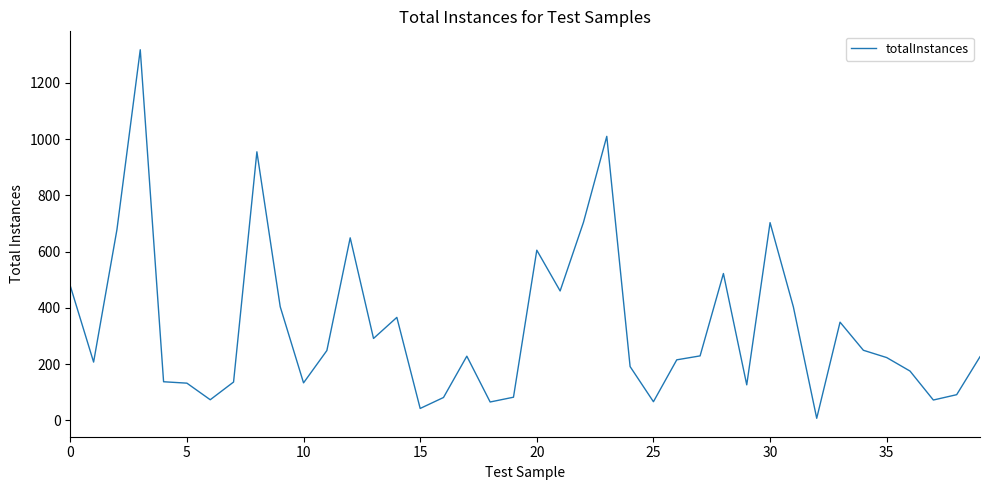

What is the difference between the maximum and minimum values?

1311